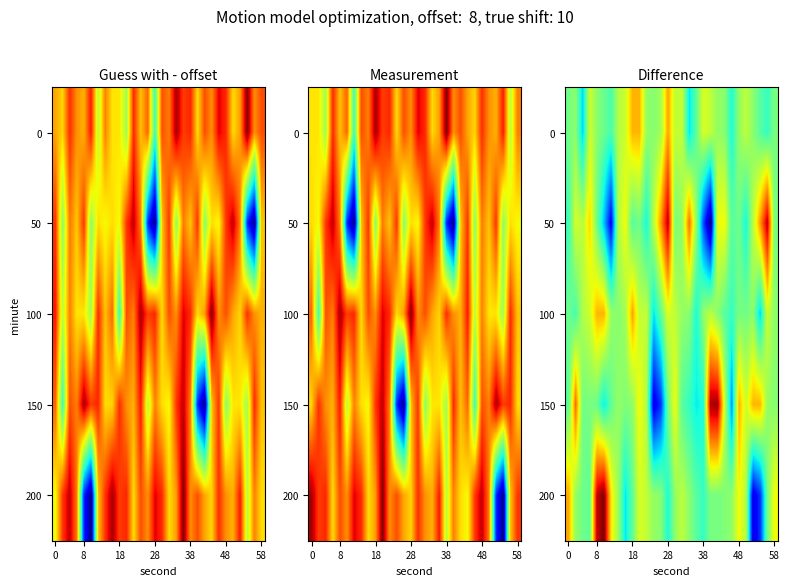

What is the smallest value displayed?

-25.6